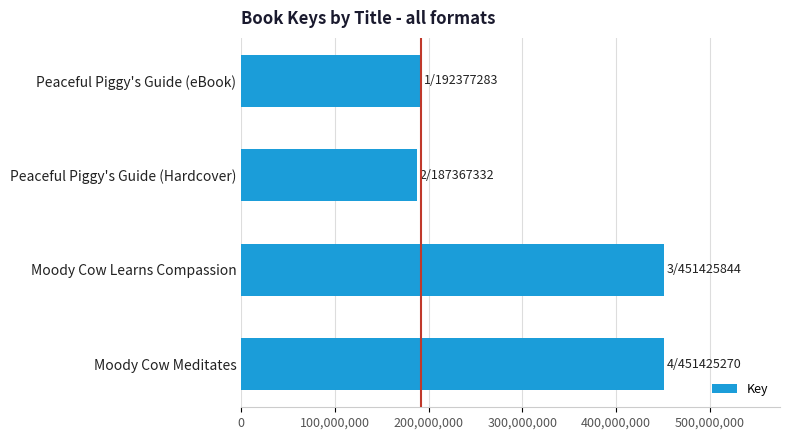

What is the ratio of the value at Peaceful Piggy's Guide (Hardcover) to the value at Peaceful Piggy's Guide (eBook)?

1.0